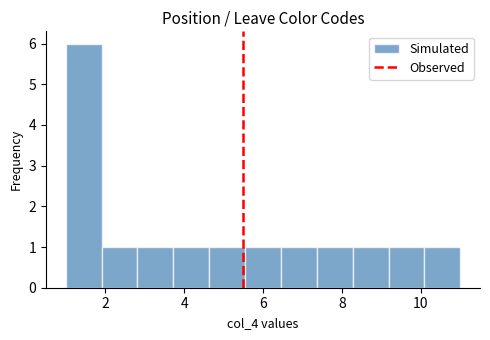

Reading left to right, list every bar in this chart as the range it spans on the x-axis followed by its height. Neither the bar edges nor the heights are printed on the chart, so give them approximately, as read against the axes.

1.0 to 2.0: 6
2.0 to 2.8: 1
2.8 to 3.8: 1
3.8 to 4.6: 1
4.6 to 5.6: 1
5.6 to 6.4: 1
6.4 to 7.4: 1
7.4 to 8.2: 1
8.2 to 9.2: 1
9.2 to 10.0: 1
10.0 to 11.0: 1